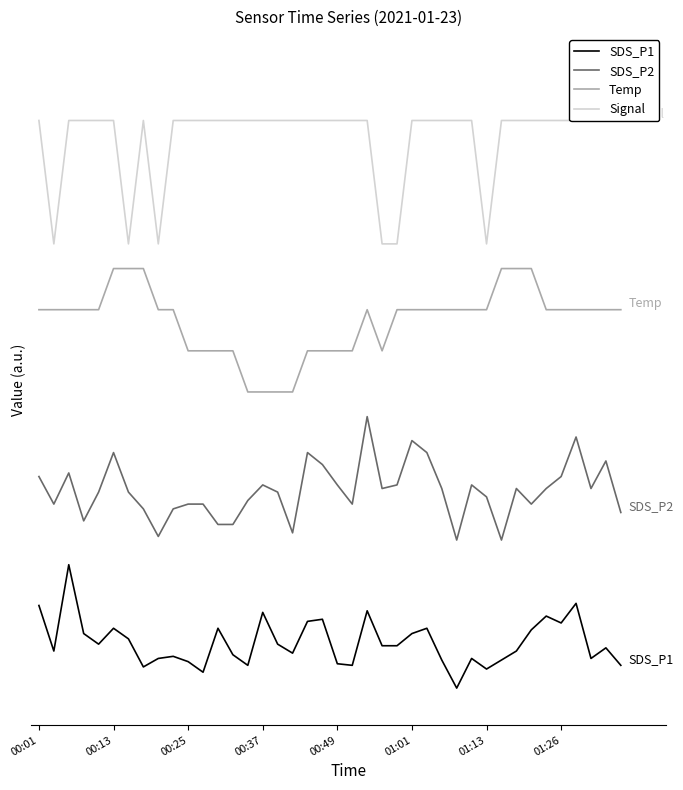

What is the difference between the SDS_P1 values at 22 and 36?

0.1